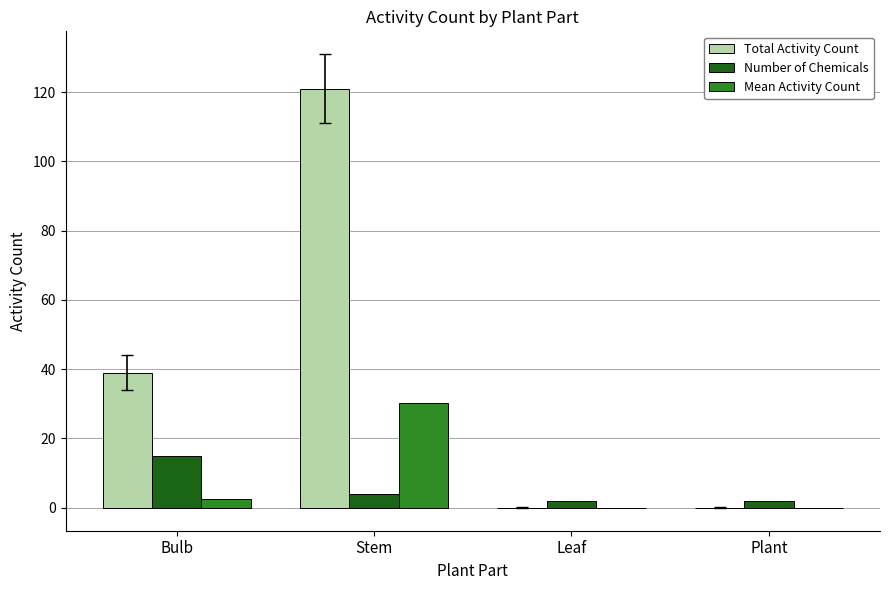

Count the Number of Chemicals values in the range 2 to 15.

4